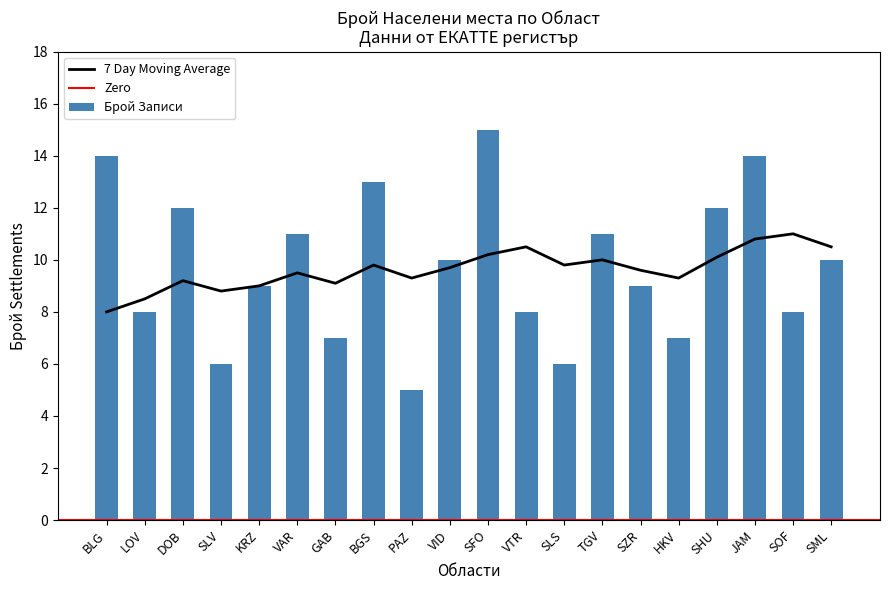

Which series has the largest total across all categories?

Населено място по вид